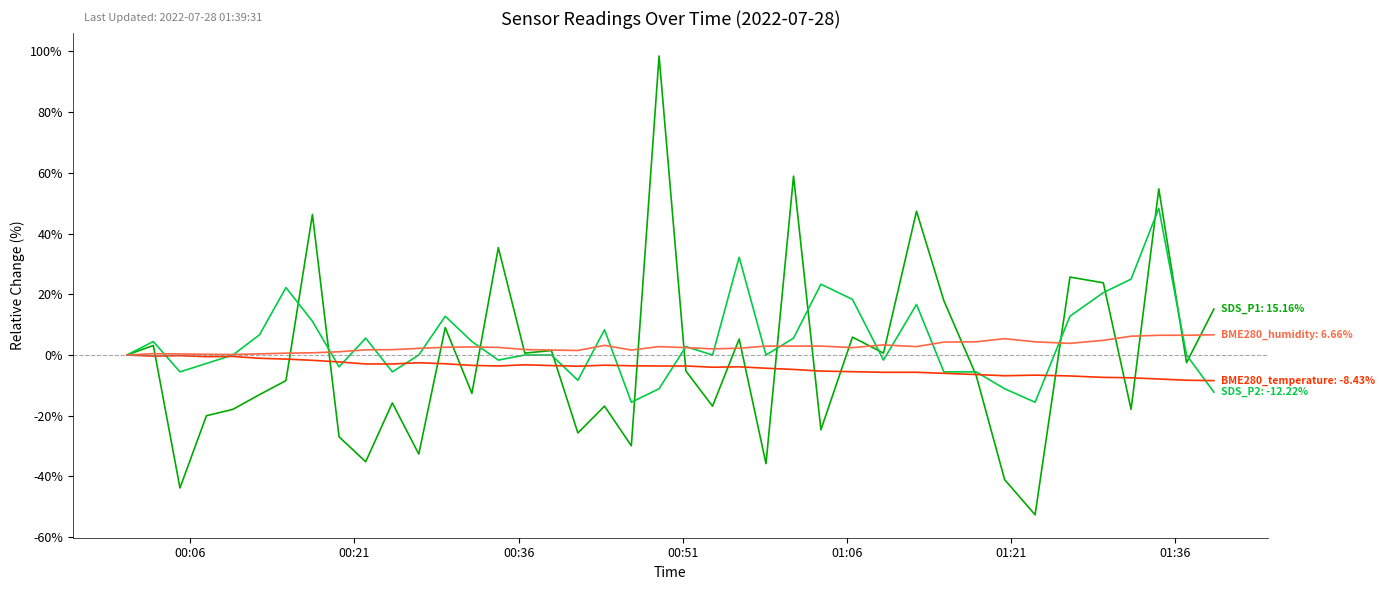

What is the minimum value shown in the chart?

-52.6